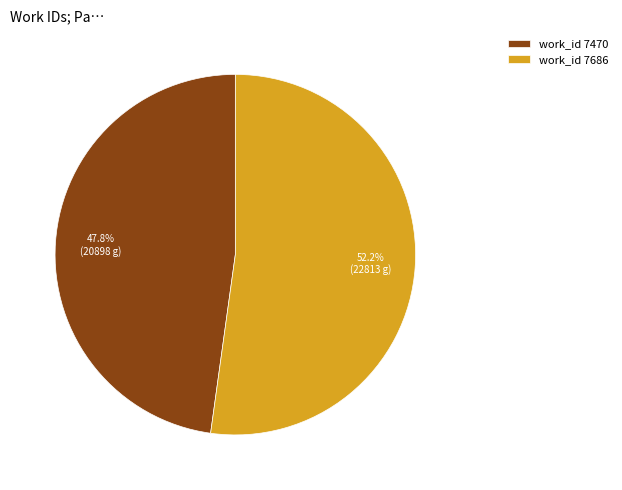

Approximately how many times larger is the value at work_id 7470 compared to work_id 7686?

0.9